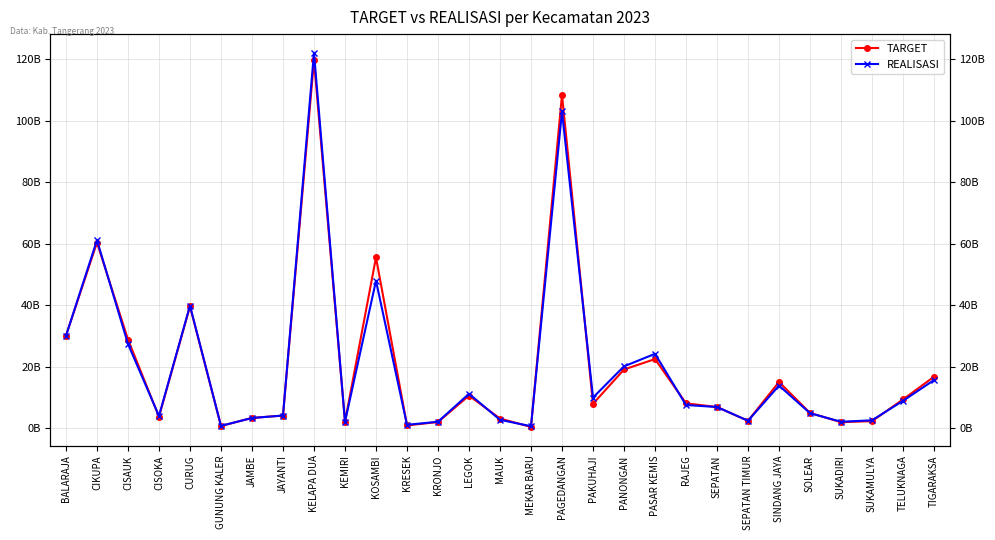

How many lines are shown in the chart?

2